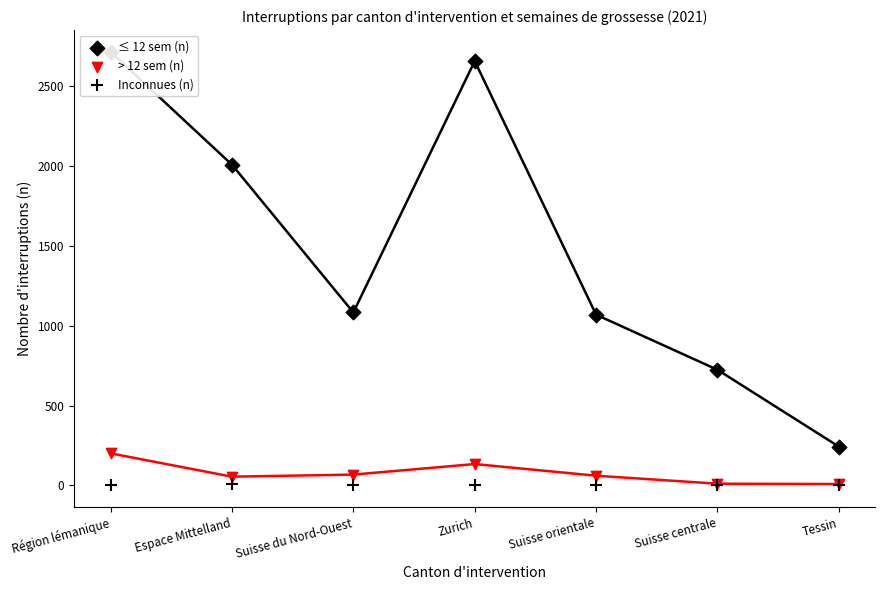

At which category is the sum across all series the highest?

Région lémanique